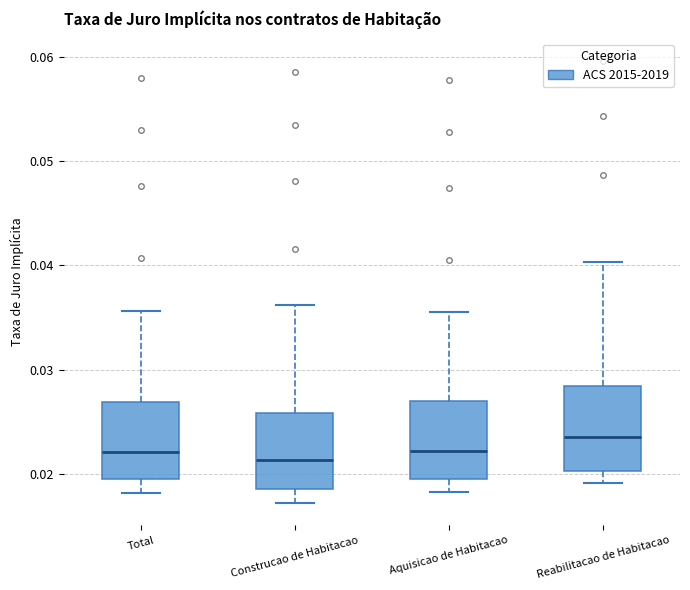

Reading left to right, read every box against the y-axis: the position of its median line, the range the box covers, and the ends of its whiskers. The values are not printed on the chart, so give them approximately, as read against the axis.

Total: median 0.022, box 0.019 to 0.027, whiskers 0.018 to 0.036
Construcao de Habitacao: median 0.021, box 0.019 to 0.026, whiskers 0.017 to 0.036
Aquisicao de Habitacao: median 0.022, box 0.020 to 0.027, whiskers 0.018 to 0.036
Reabilitacao de Habitacao: median 0.024, box 0.020 to 0.028, whiskers 0.019 to 0.040